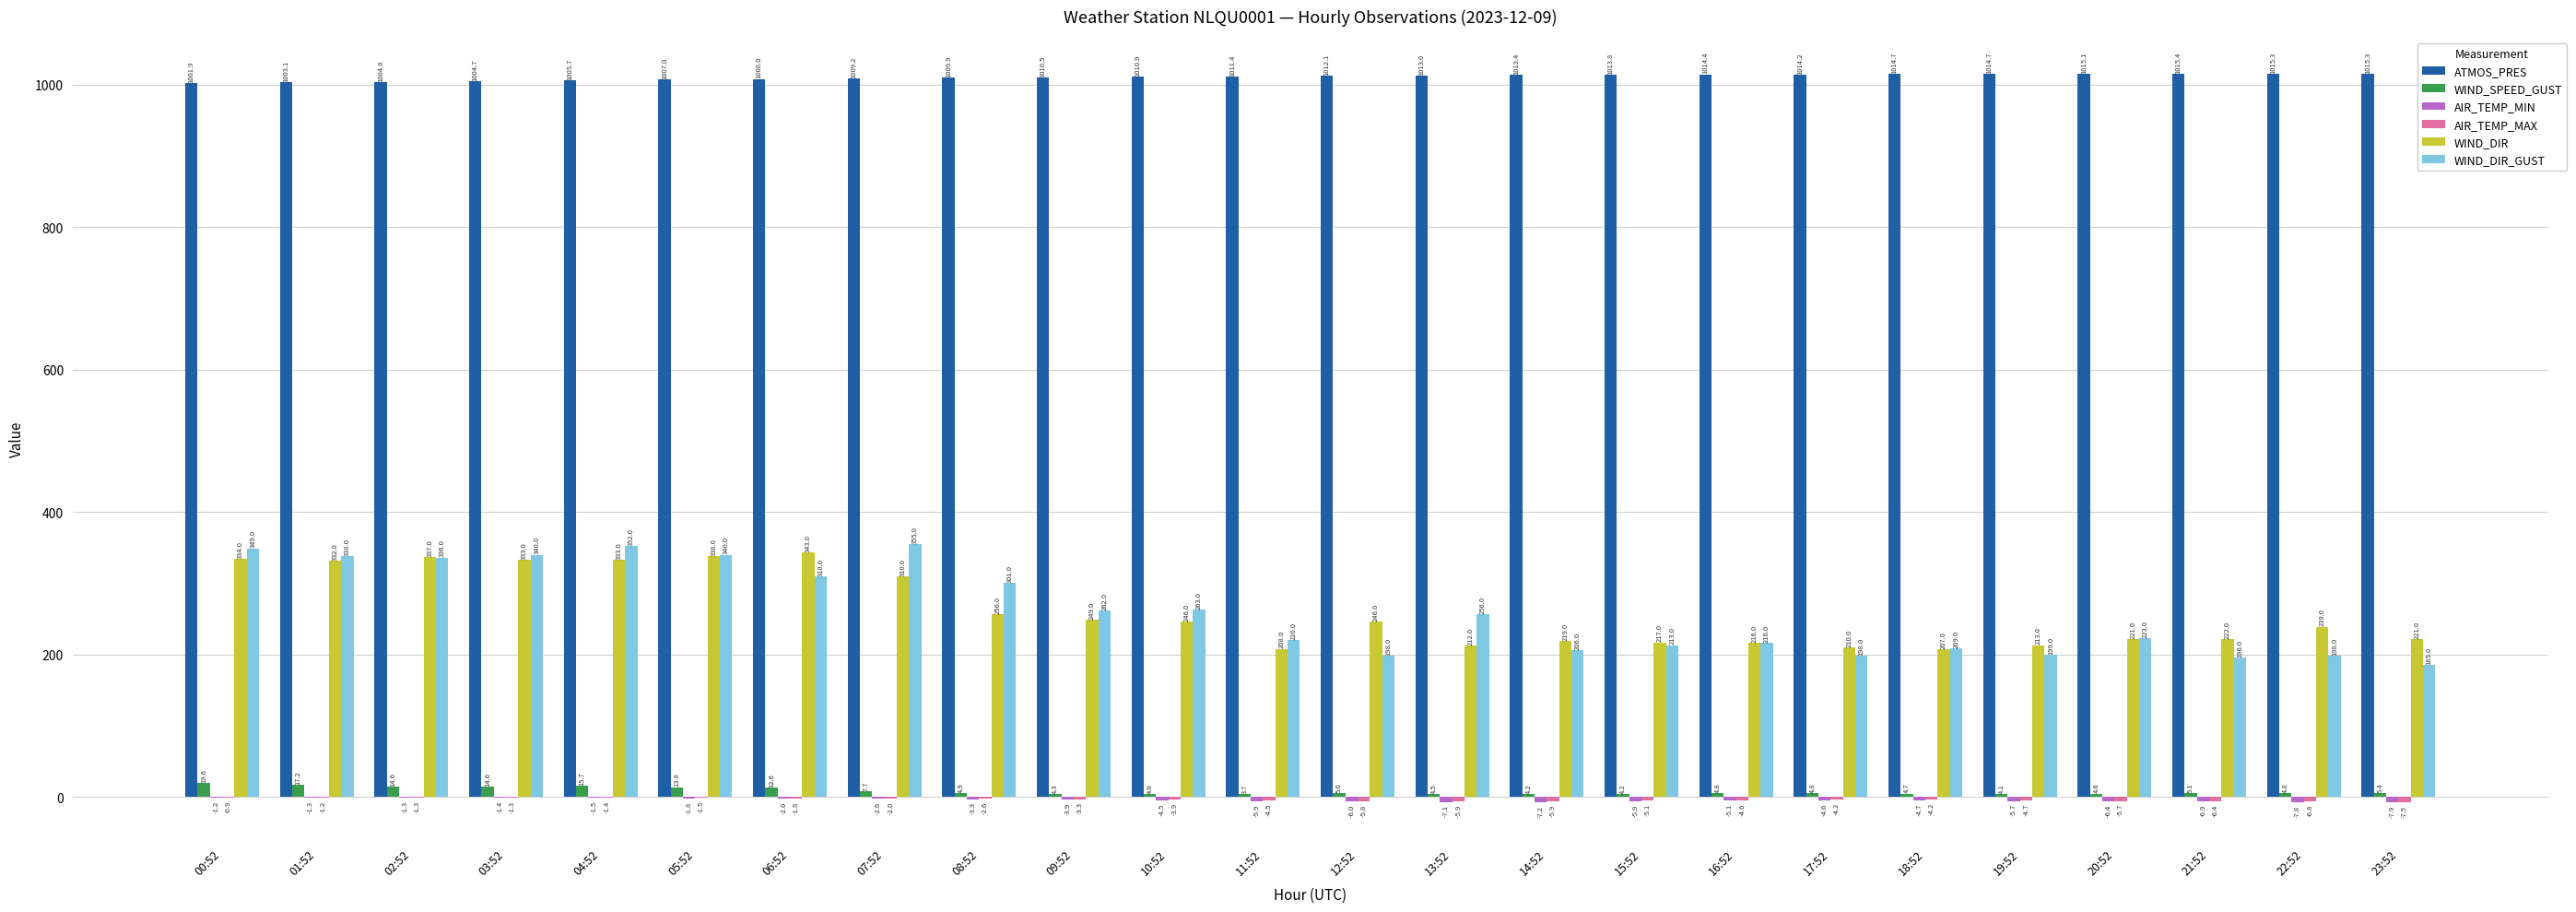

Which series changed the most between 18:52 and 22:52?

WIND_DIR